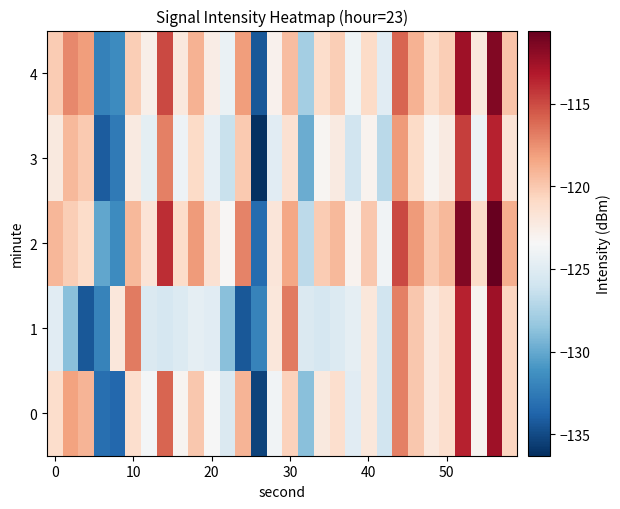

What is the maximum value shown in the chart?

-110.6